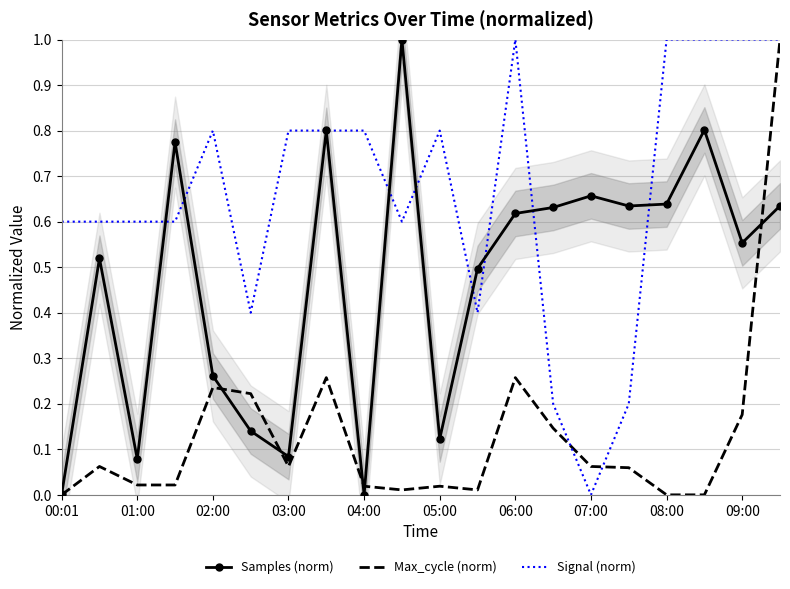

What is the value of the Signal (norm) point at the 3rd from the left?

0.6